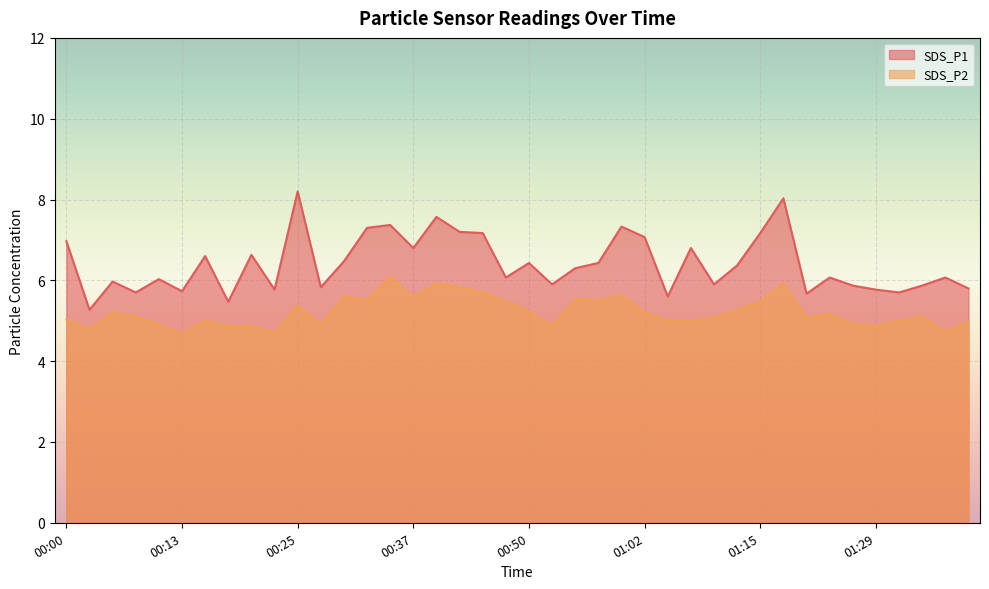

What is the sum of the SDS_P2 values at 00:57 and 01:37?

10.2